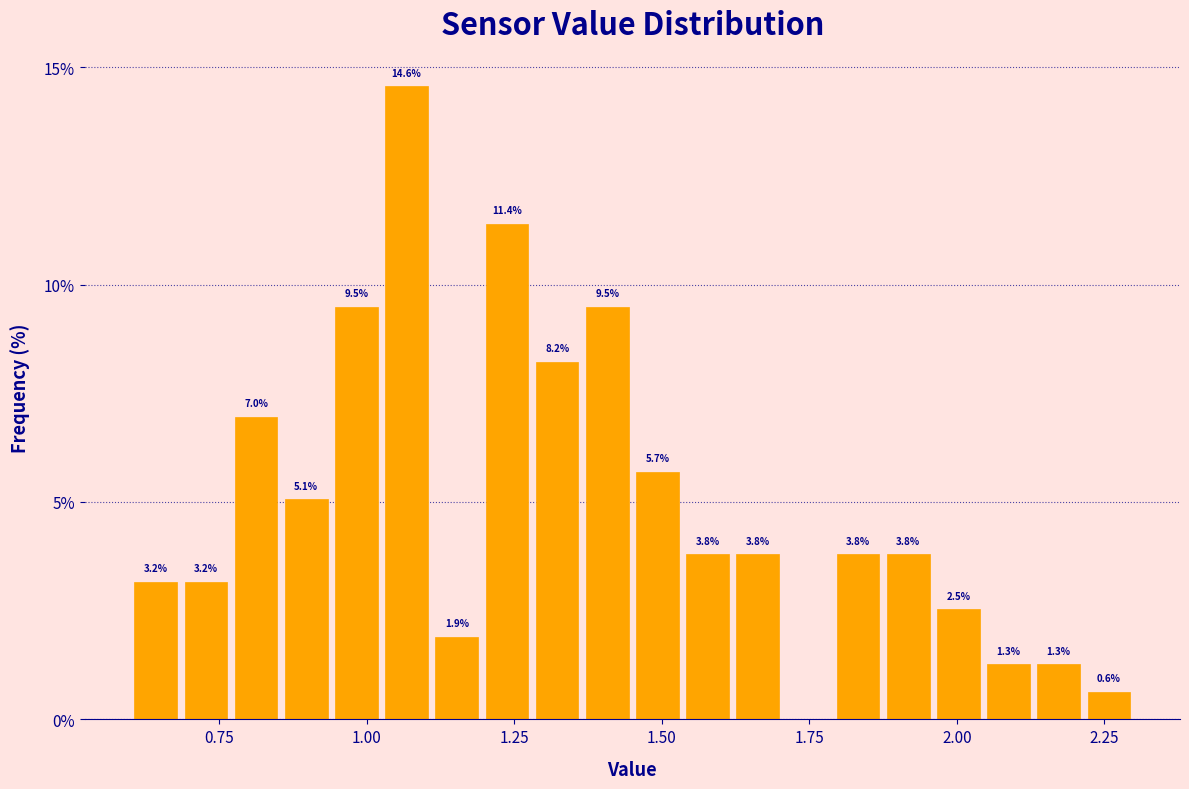

Around what value on the x-axis is the tallest bar? Give the approximate position of its centre, as read against the axis.

1.05